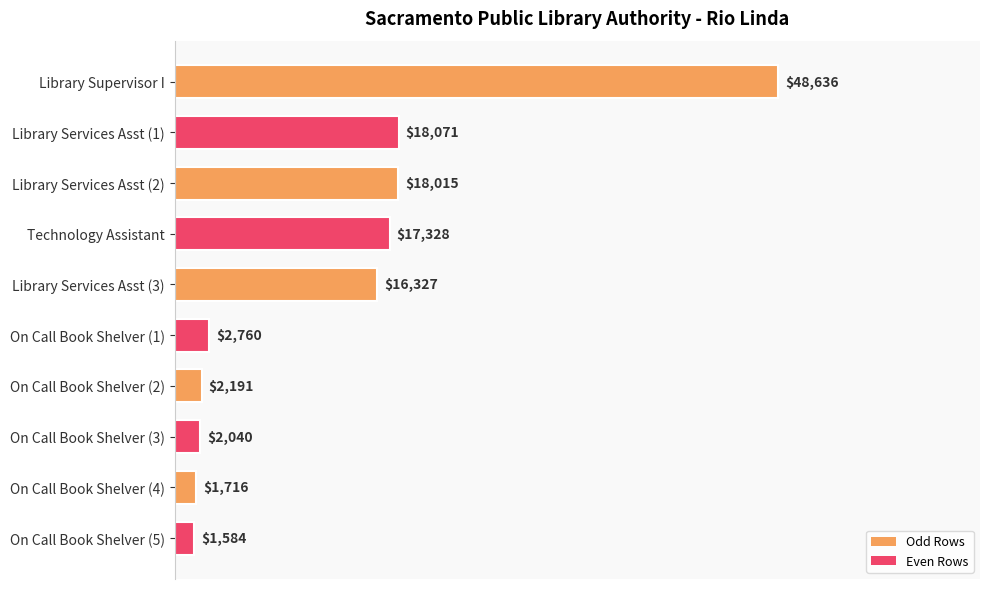

Does the chart contain any negative values?

No